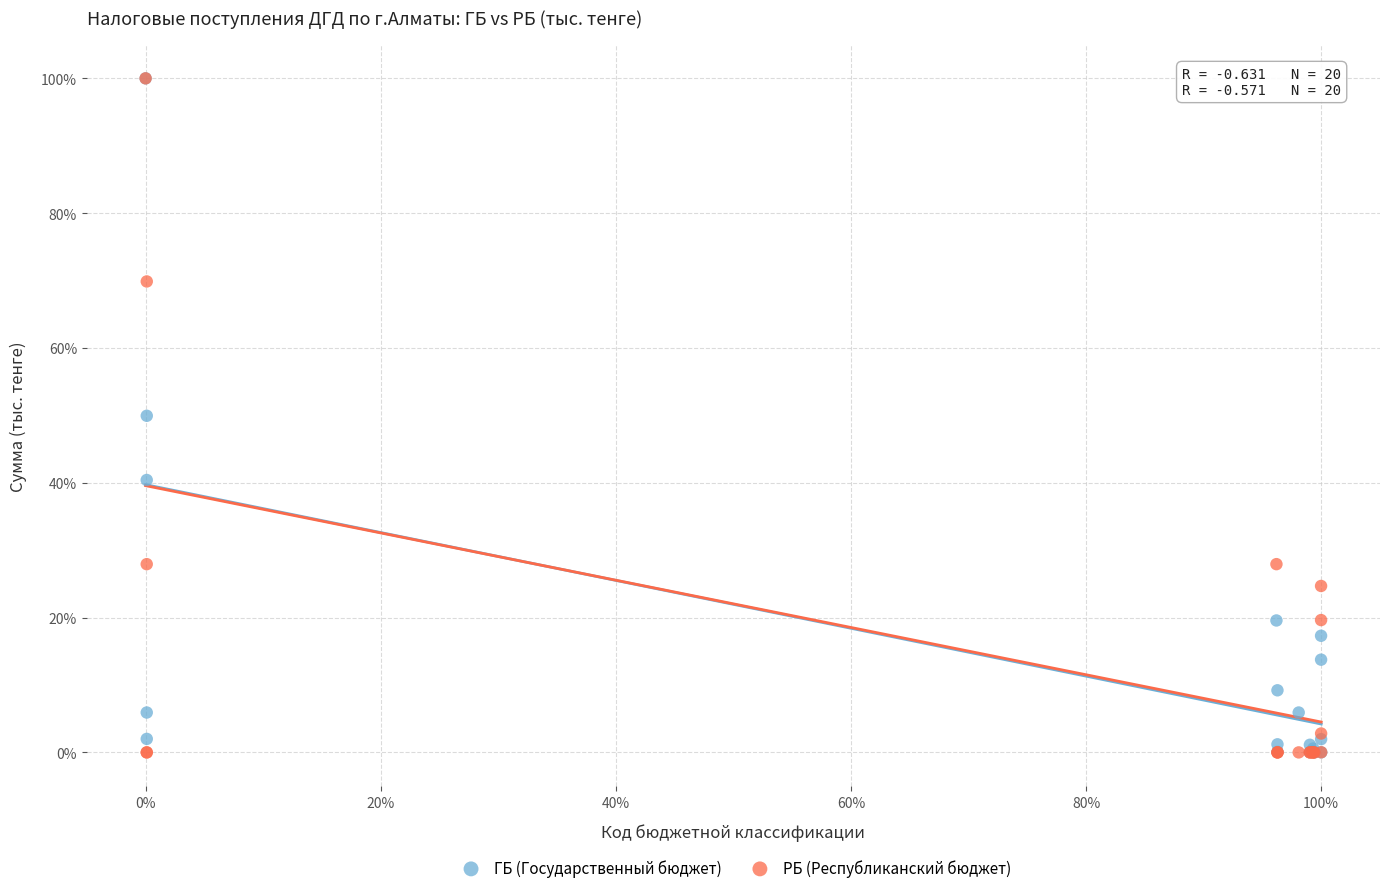

What are all the series names shown in the legend?

ГБ (Государственный бюджет), РБ (Республиканский бюджет)